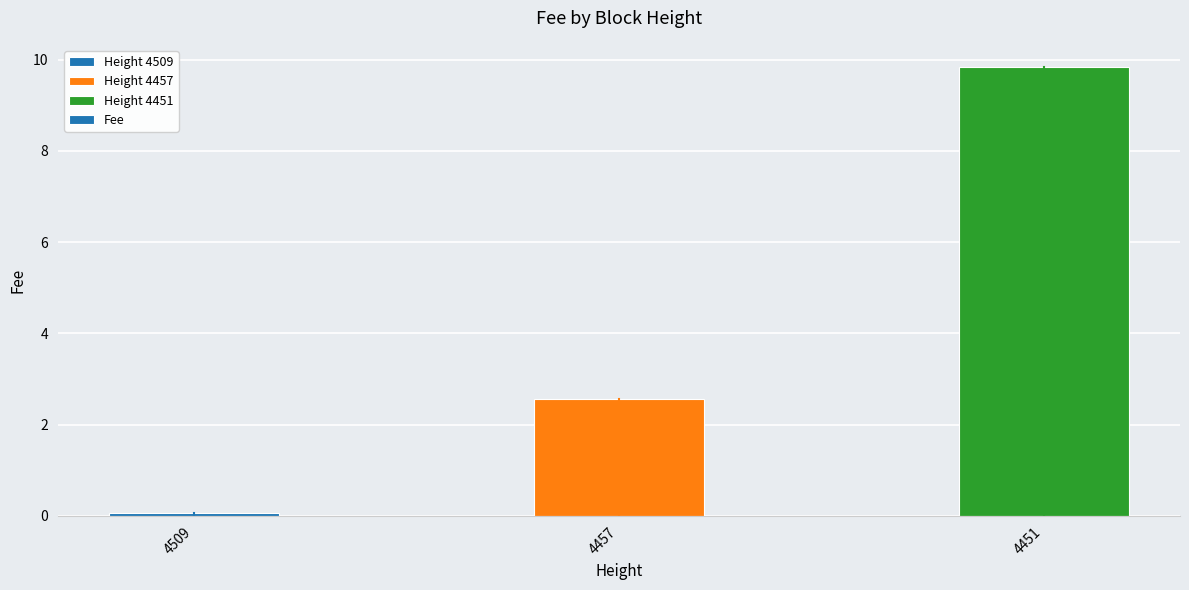

Rank the categories by value from lowest to highest.

4509, 4457, 4451